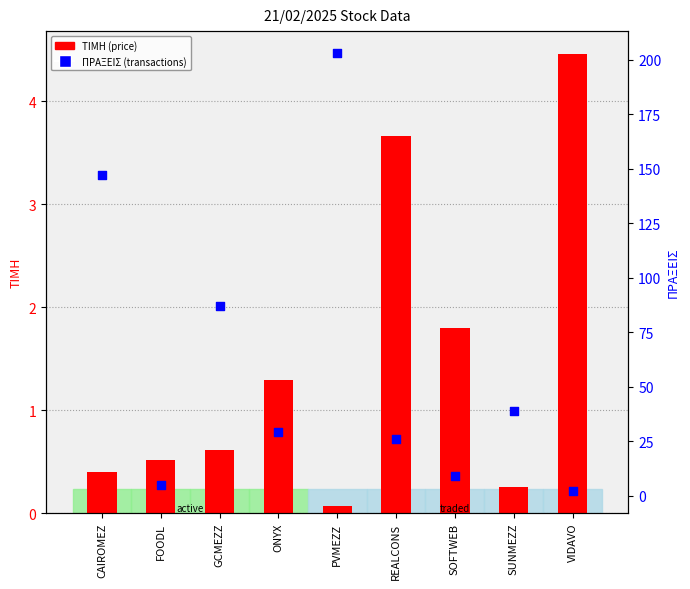

Which series has the widest spread of Y values?

ΠΡΑΞΕΙΣ (transactions)